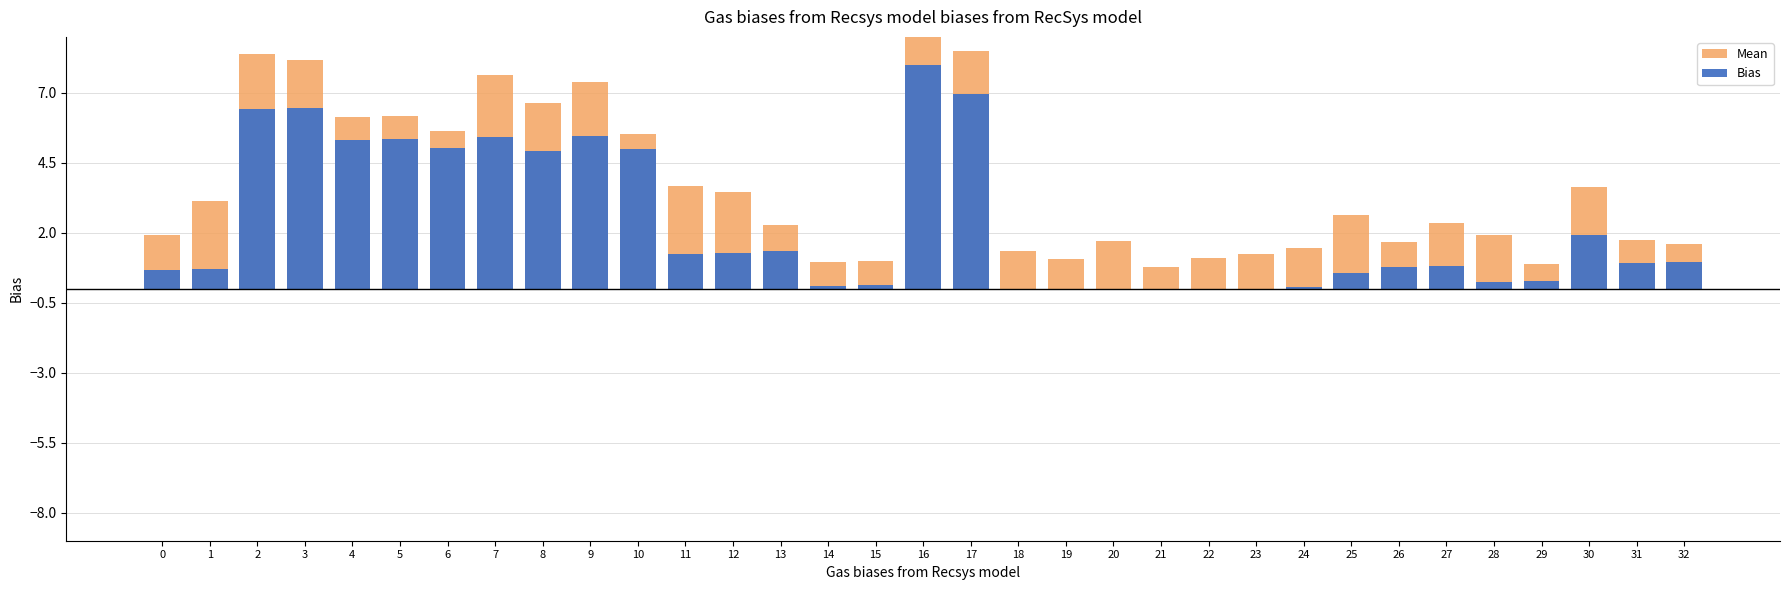

Is the value of Bias at 2 greater than the value of Mean at 23?

Yes